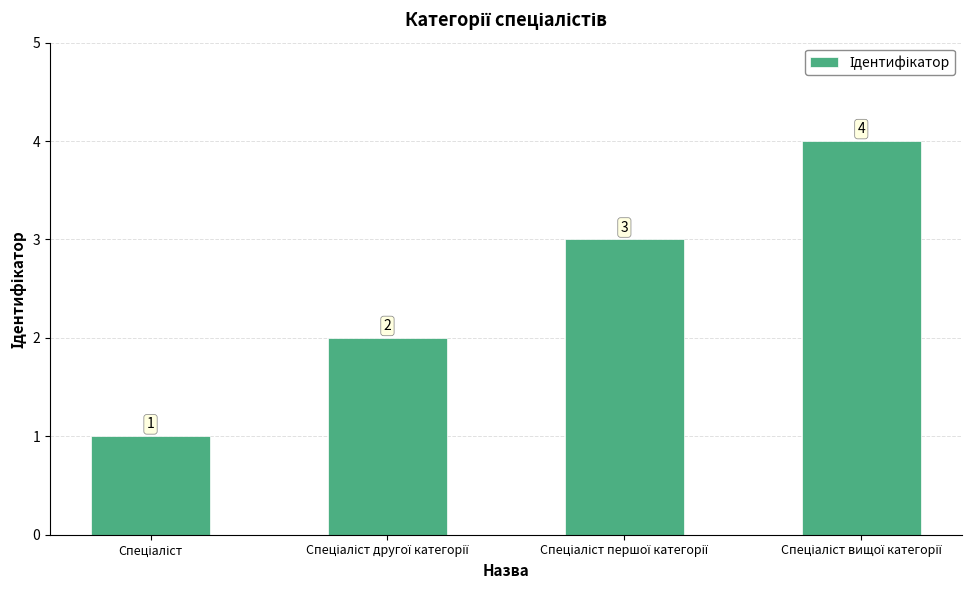

Reading left to right, list all the values displayed in this chart.

1	2	3	4